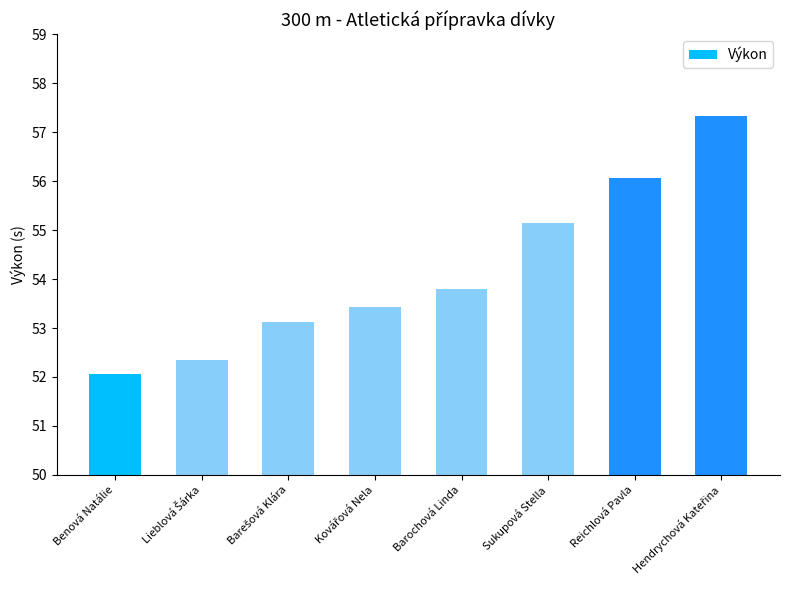

What is the value of the 8th bar from the left?

57.3